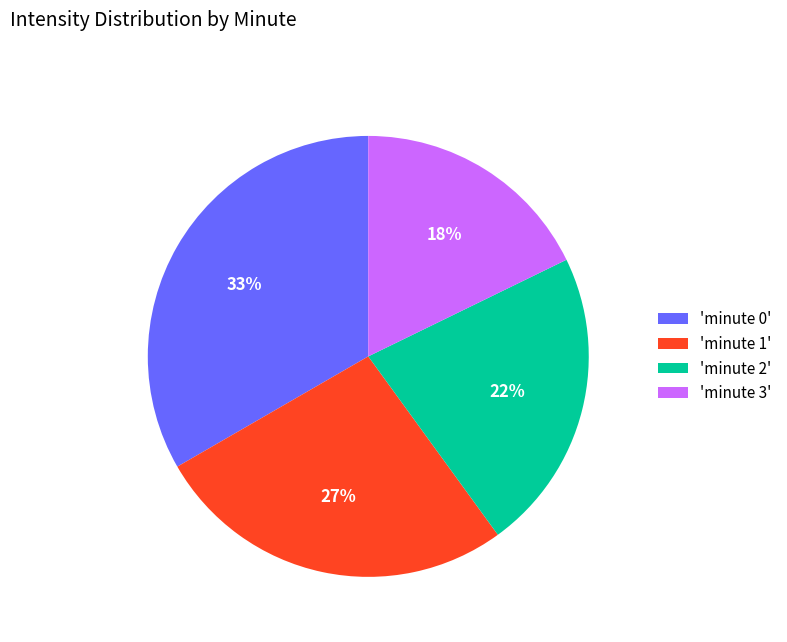

Does any single category account for the majority?

No